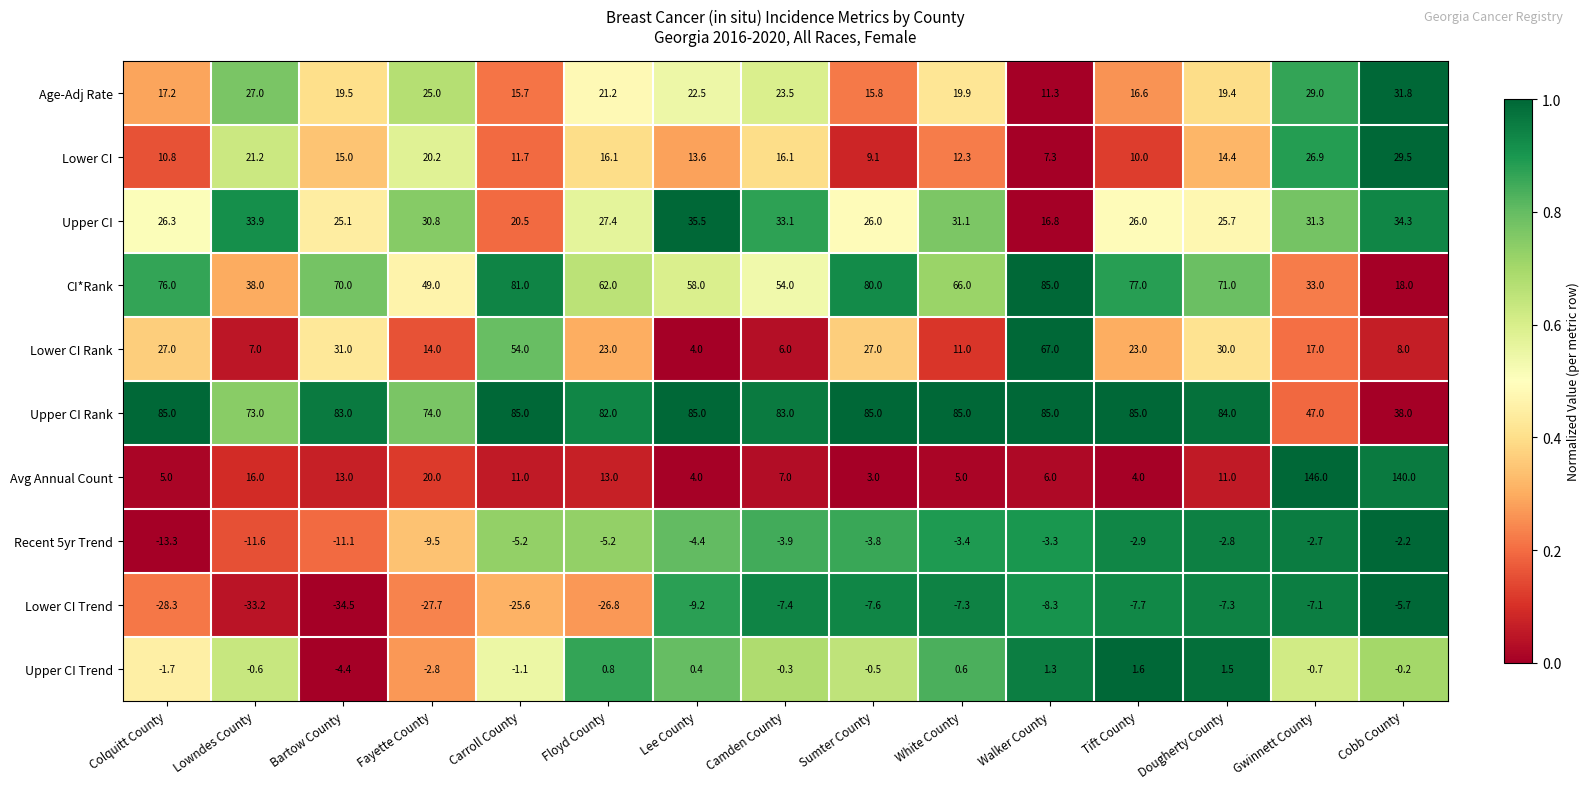

What is the spread (max minus min) of values at Lee County?

94.2